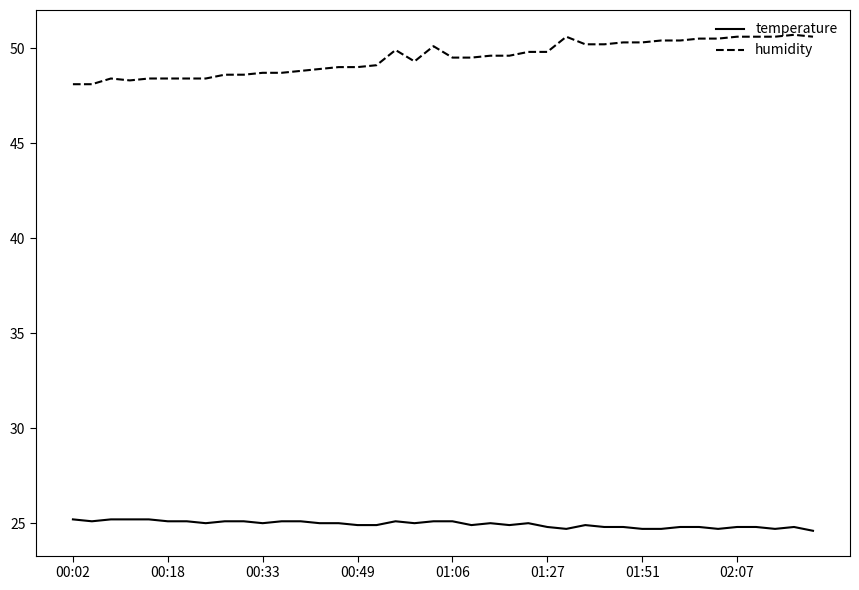

What is the difference between the maximum and minimum values in the temperature series?

0.6